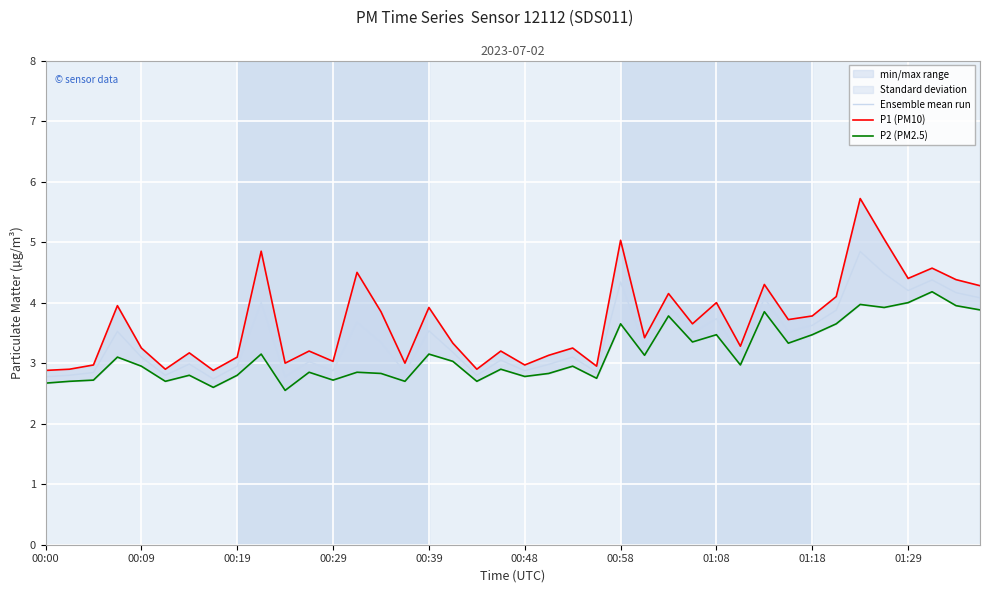

What is the maximum value for Ensemble mean run?

4.8